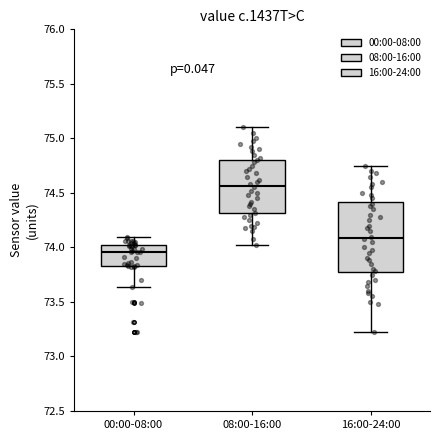

Reading left to right, transcribe this box plot: for each box, give where its median line is, the range the box spans, and where its two whiskers end, as read against the y-axis. The values are not printed on the chart, so give them approximately, as read against the axis.

00:00-08:00: median 73.95, box 73.85 to 74.00, whiskers 73.65 to 74.10
08:00-16:00: median 74.55, box 74.30 to 74.80, whiskers 74.00 to 75.10
16:00-24:00: median 74.10, box 73.75 to 74.40, whiskers 73.20 to 74.75